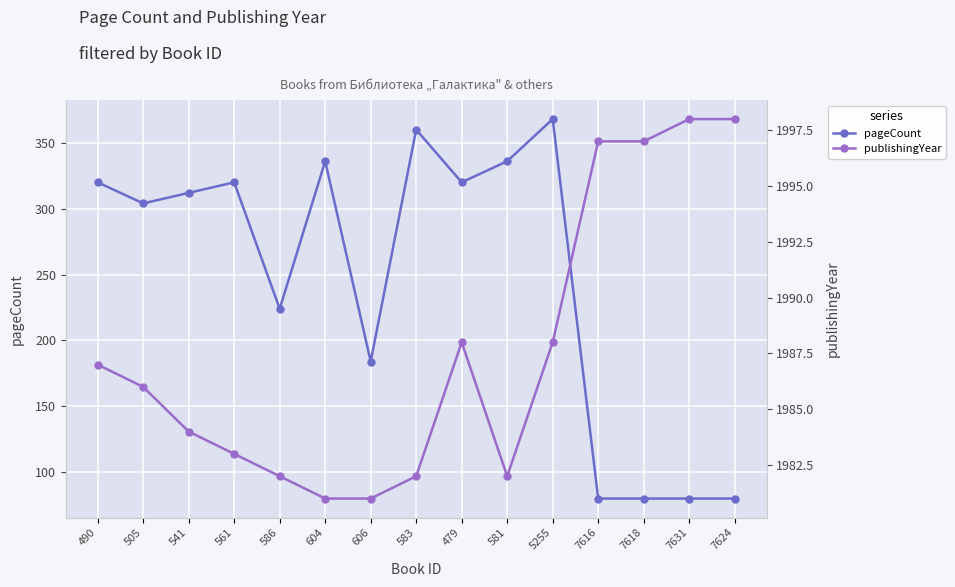

What is the spread (max minus min) of values at 479?

1668